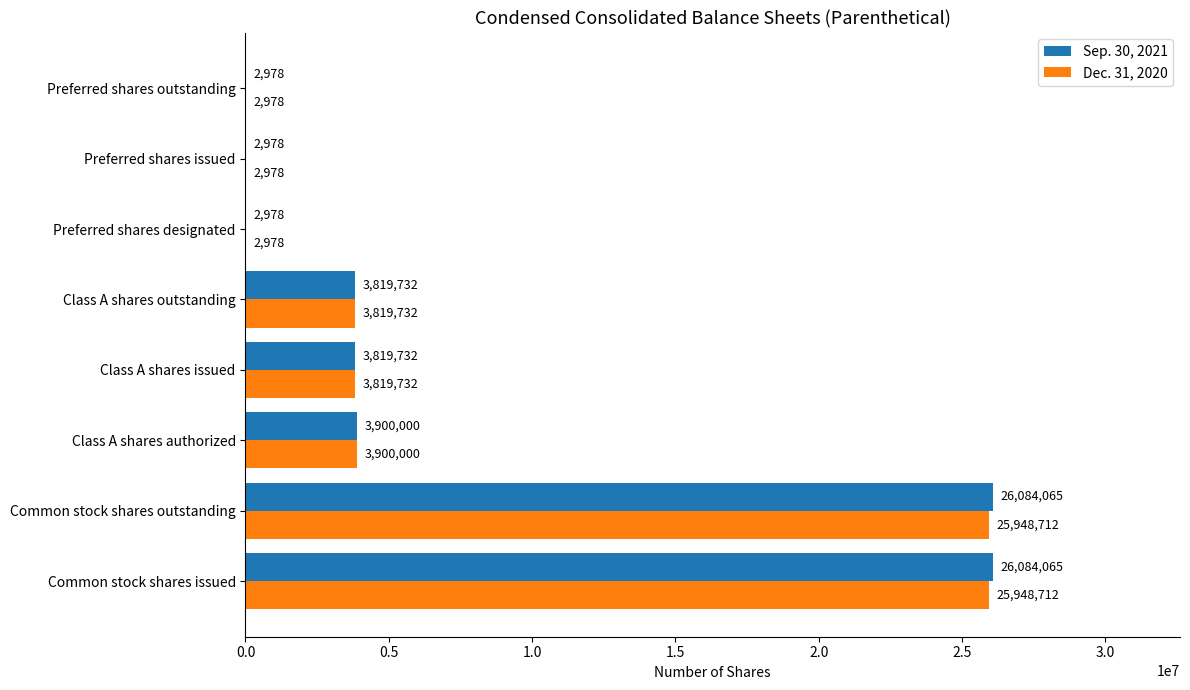

The Dec. 31, 2020 series shows 5620804 at Class A shares outstanding. True or false?

False